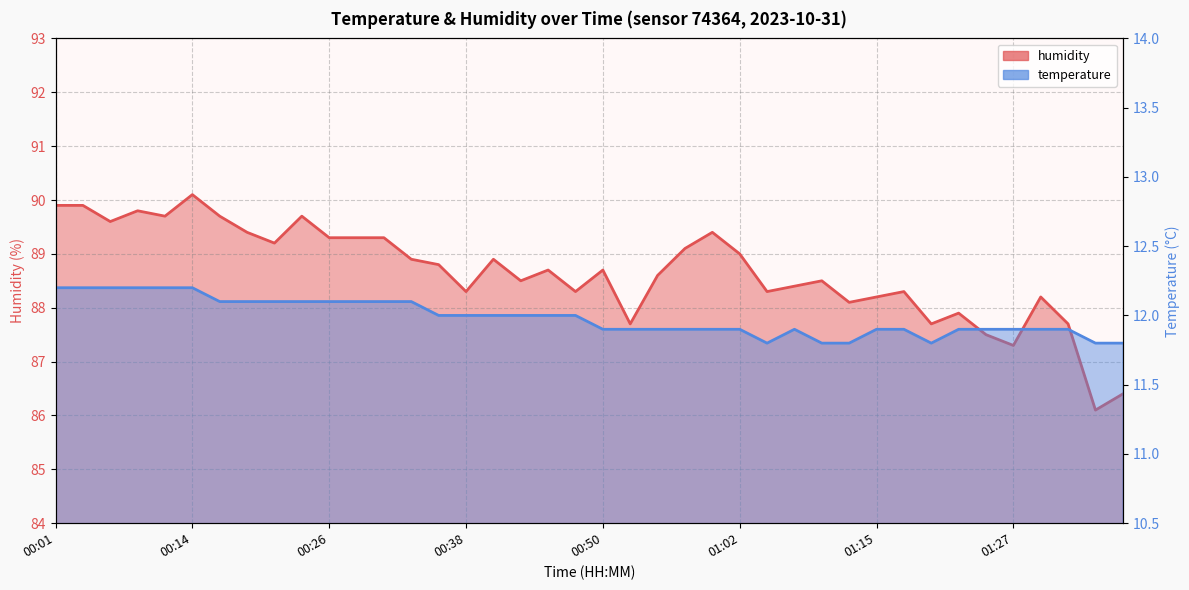

The value of humidity at 00:23 is 19.2. True or false?

False